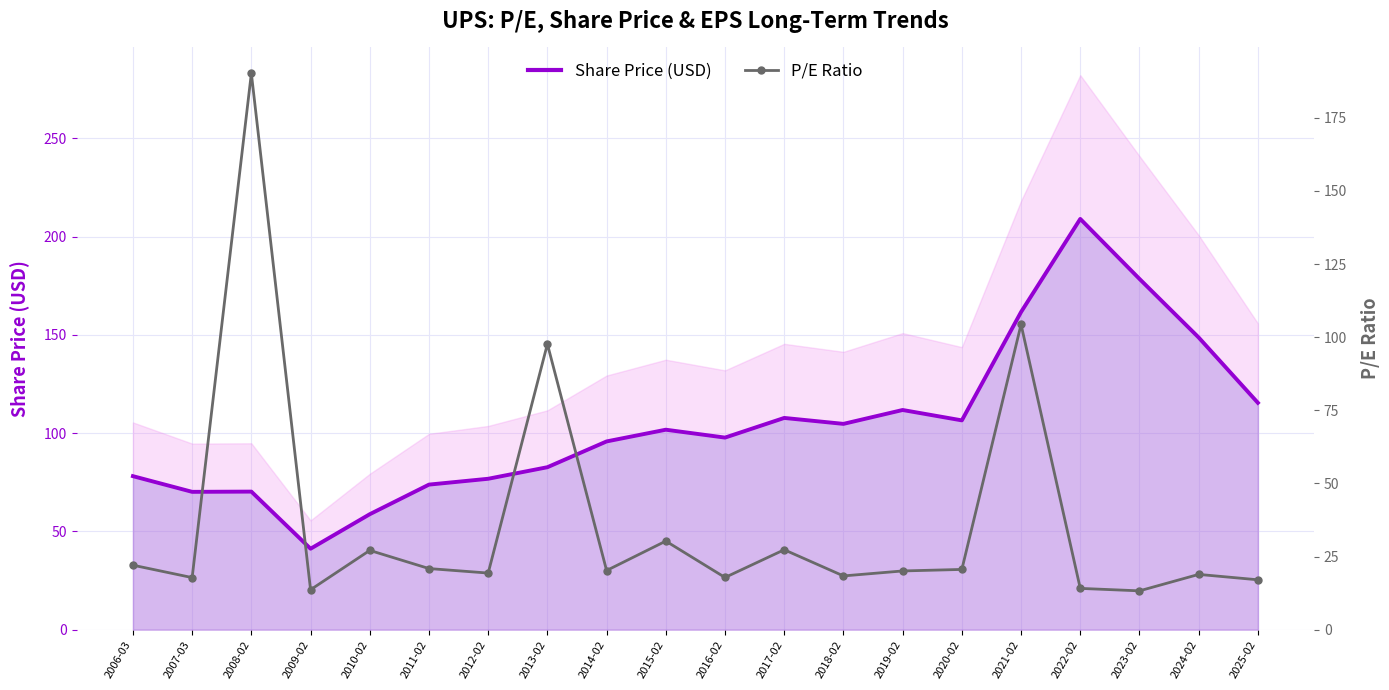

Which label corresponds to the smallest value in the chart?

2023-02